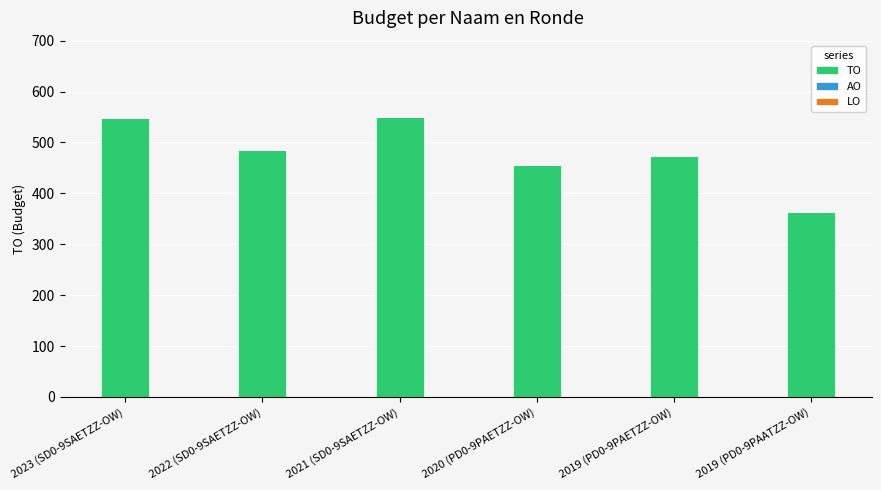

What is the smallest value displayed?

363